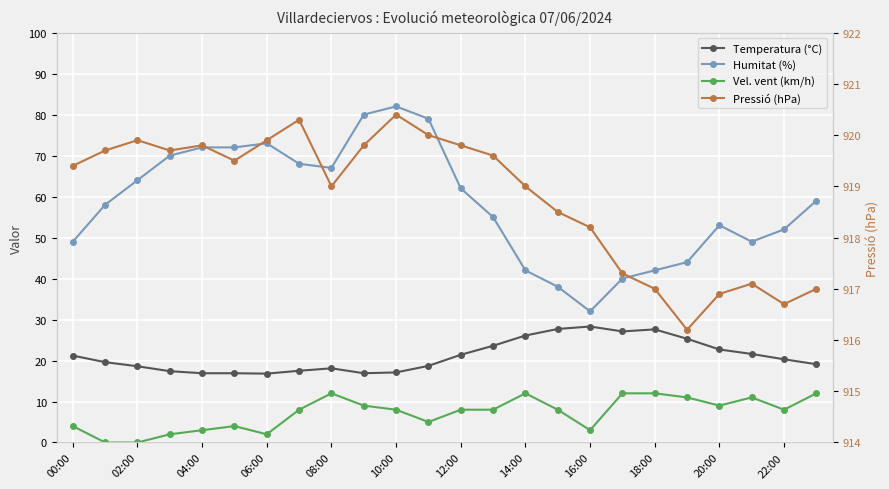

True or false: Vel. vent (km/h) has a value of 4.5 at 16:00.

False